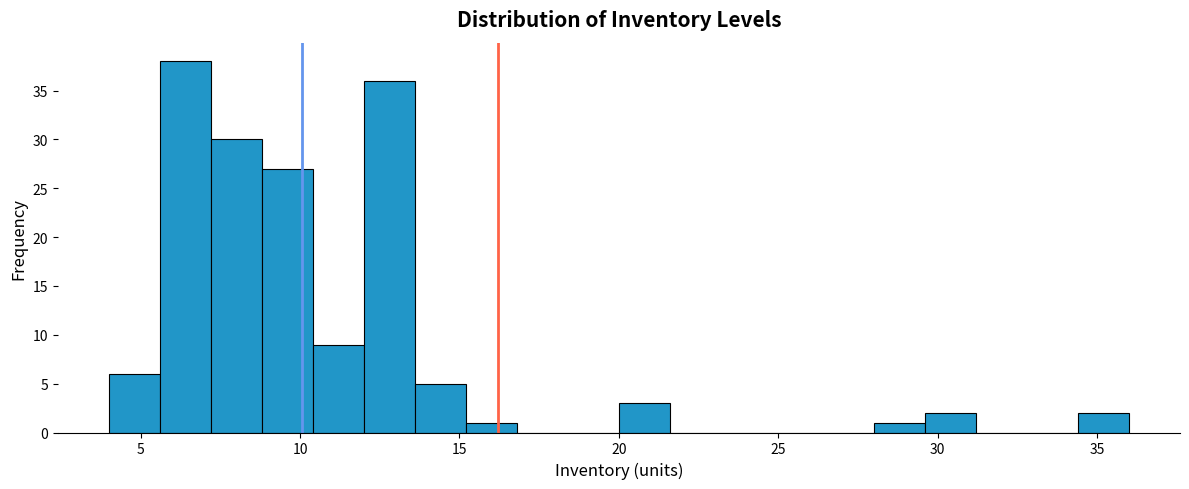

Around what value on the x-axis is the tallest bar? Give the approximate position of its centre, as read against the axis.

6.5